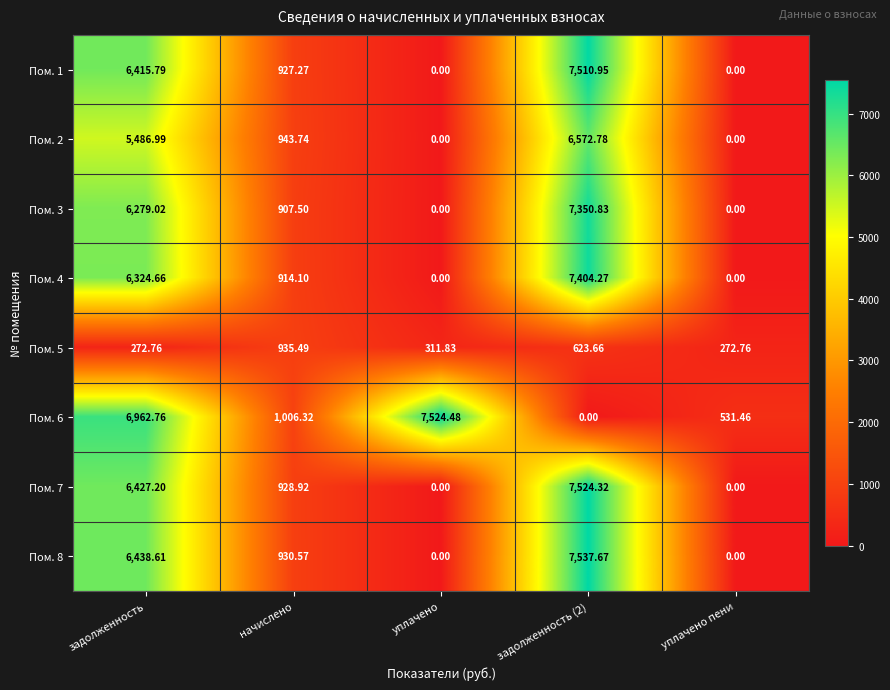

How many data points in Пом. 4 are less than 914?

2